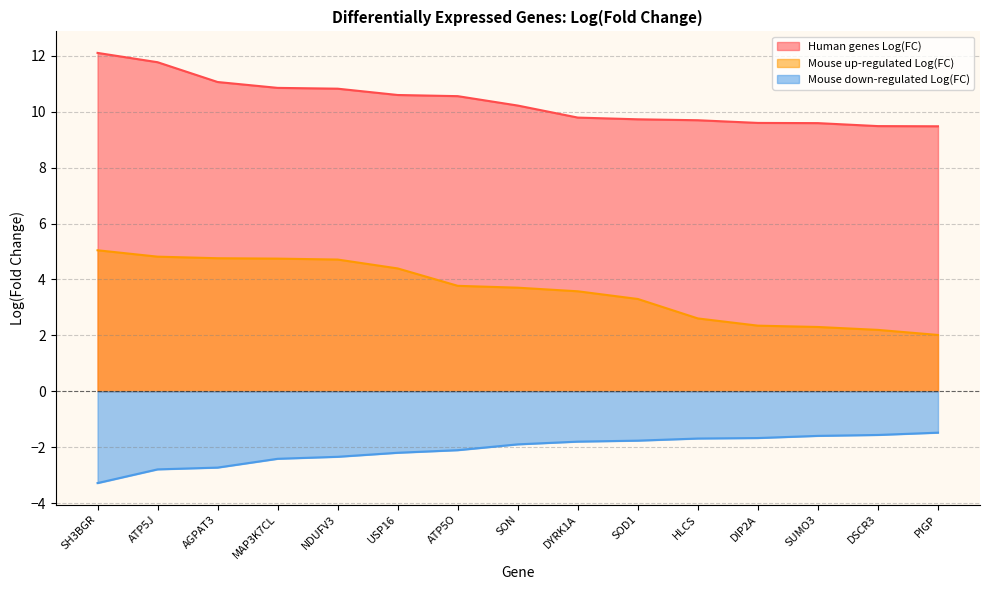

True or false: Mouse down-regulated Log(FC) has a value of -3.3 at SH3BGR.

True